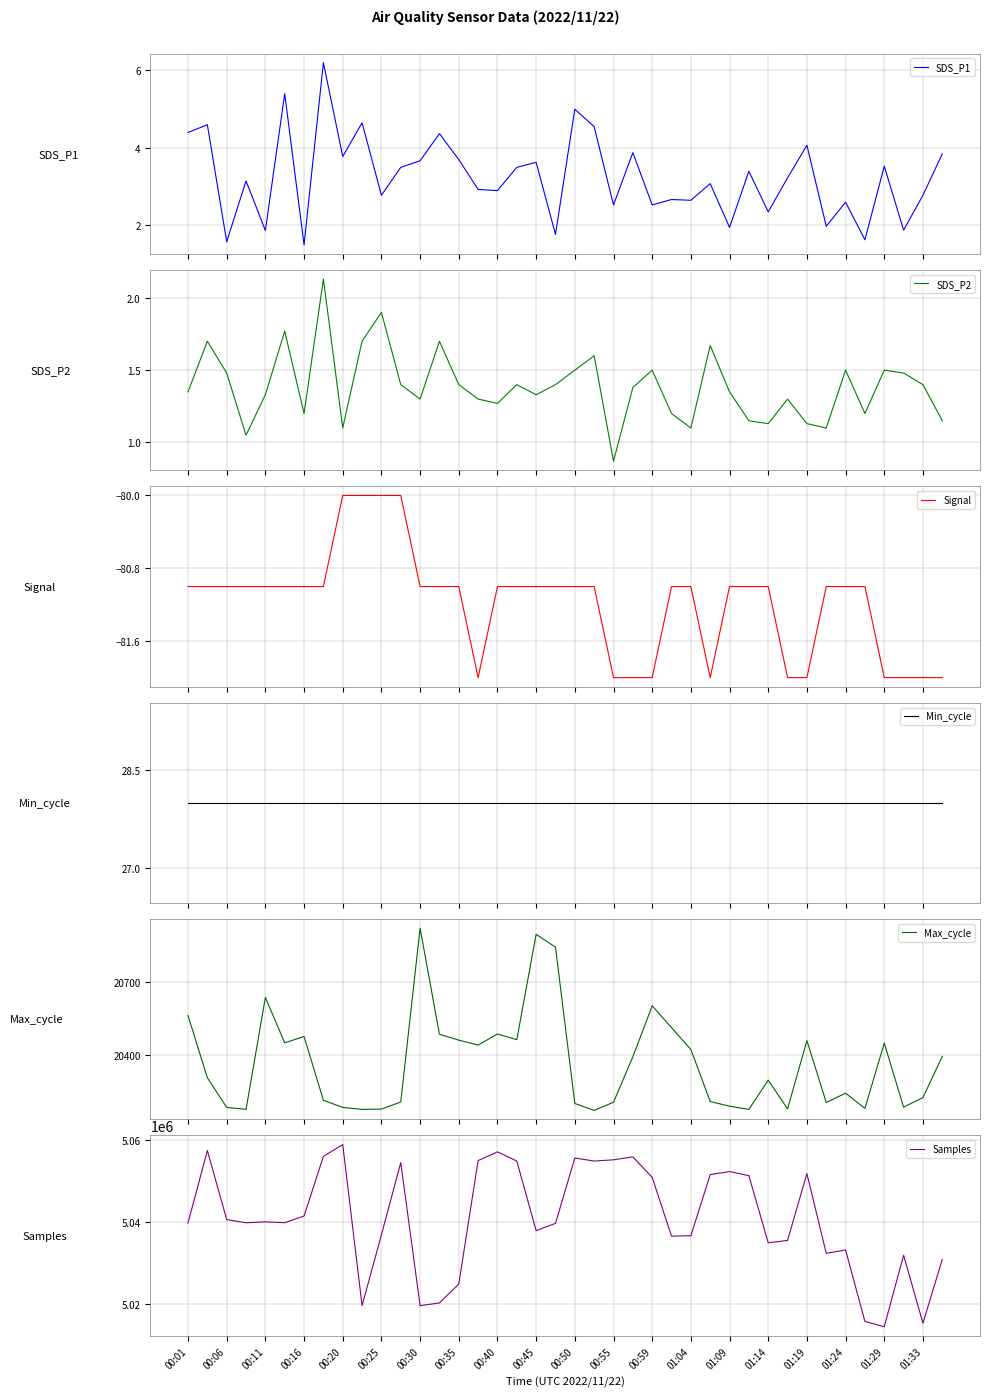

True or false: Min_cycle and Max_cycle intersect in this chart.

False